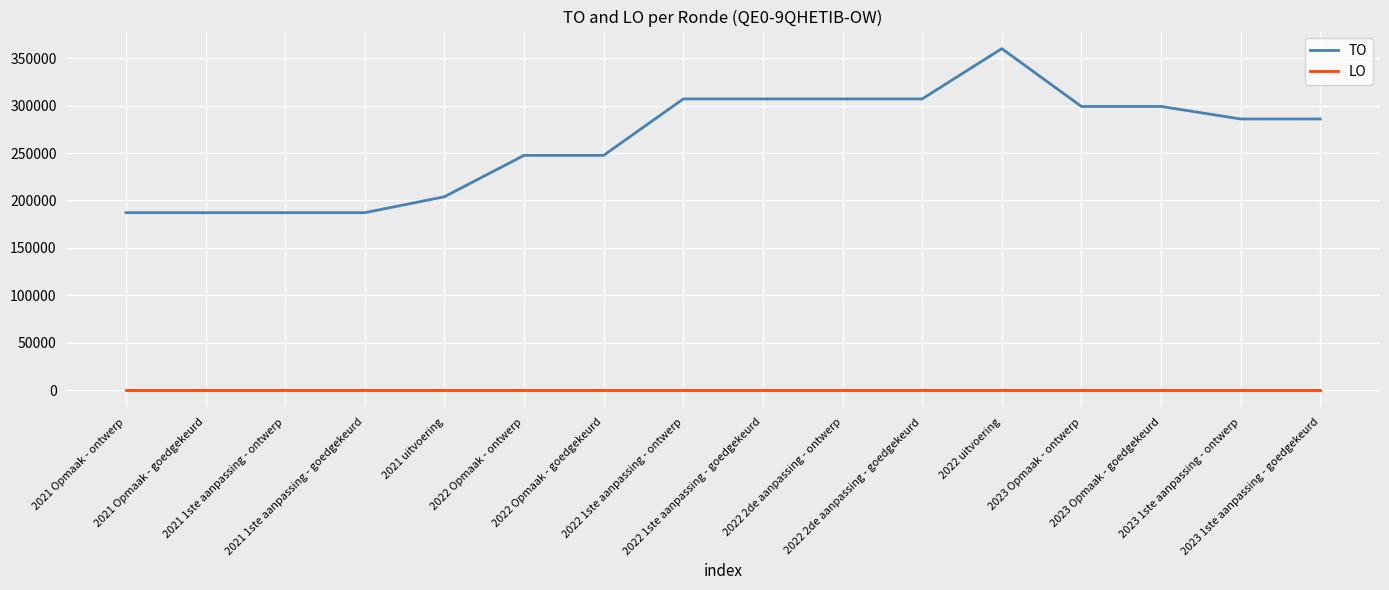

True or false: TO and LO cross at least once.

False